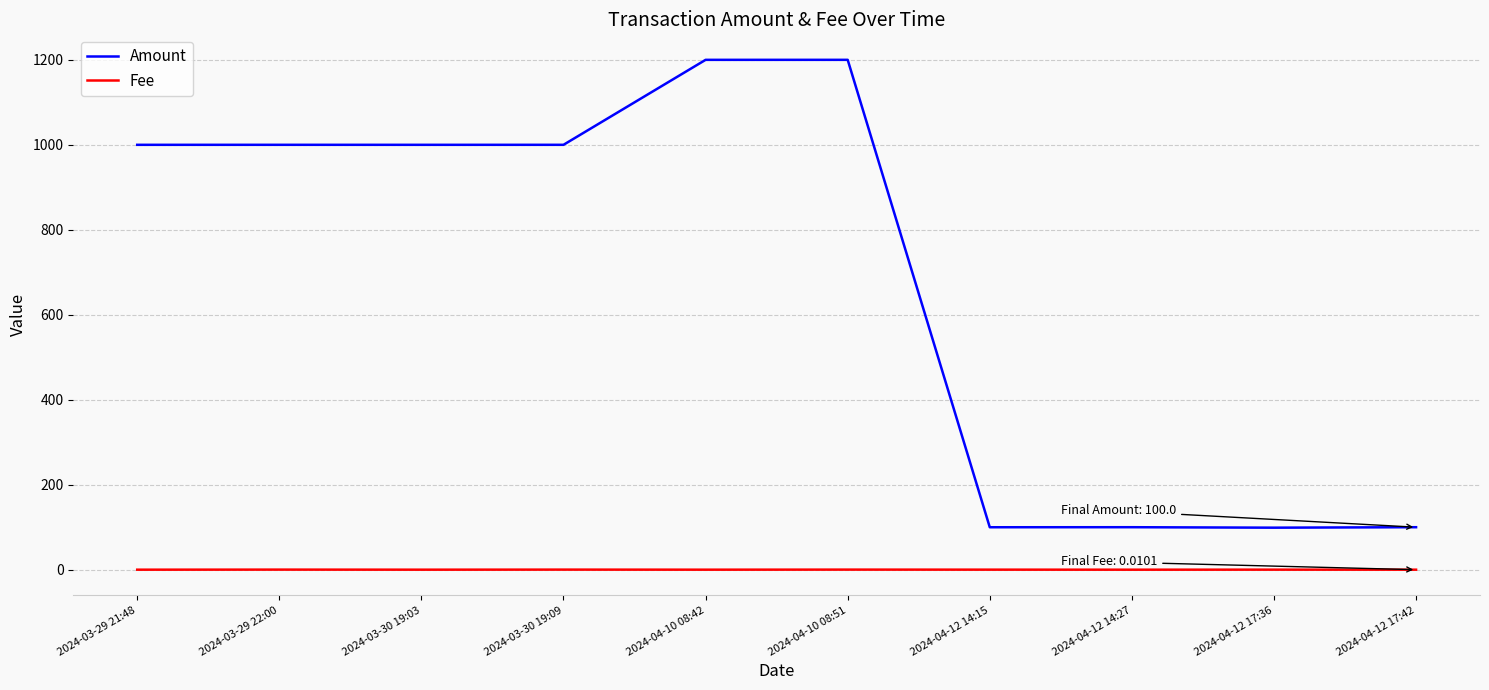

How many lines are shown in the chart?

2